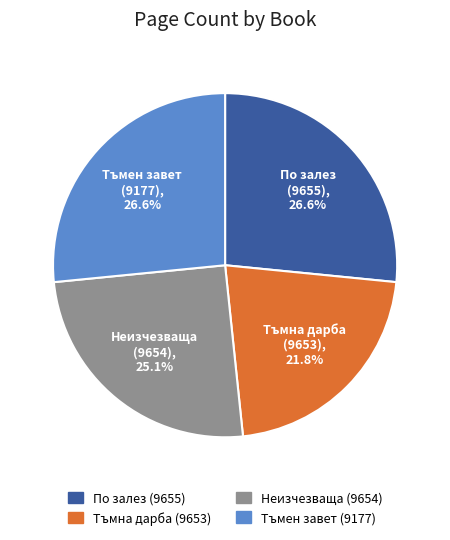

What percentage is the Неизчезваща (9654) slice, to the nearest percent?

25%